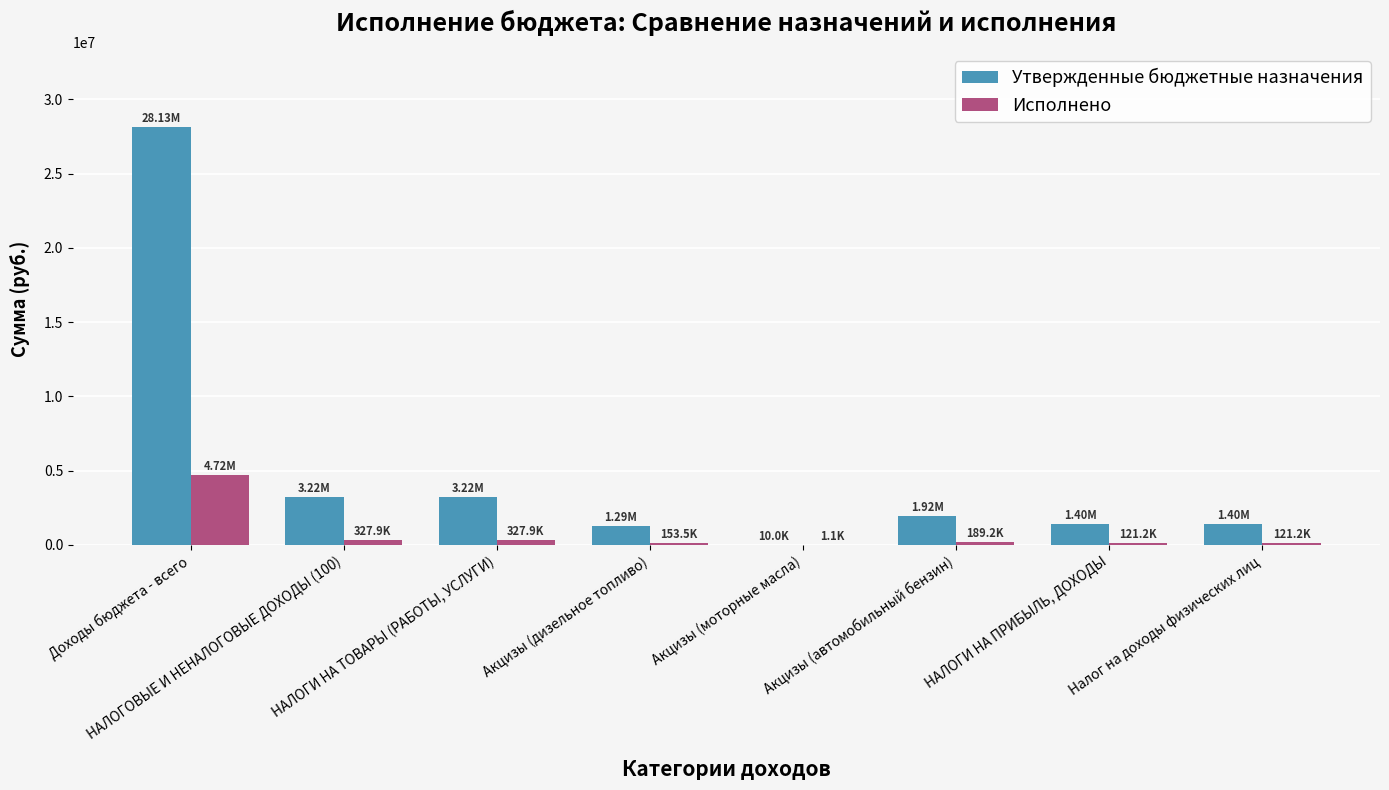

Which series has the largest total across all categories?

Утвержденные бюджетные назначения